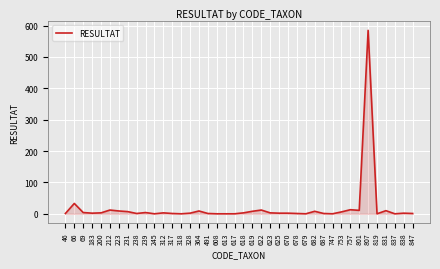

What is the difference between the values at 819 and 312?

3